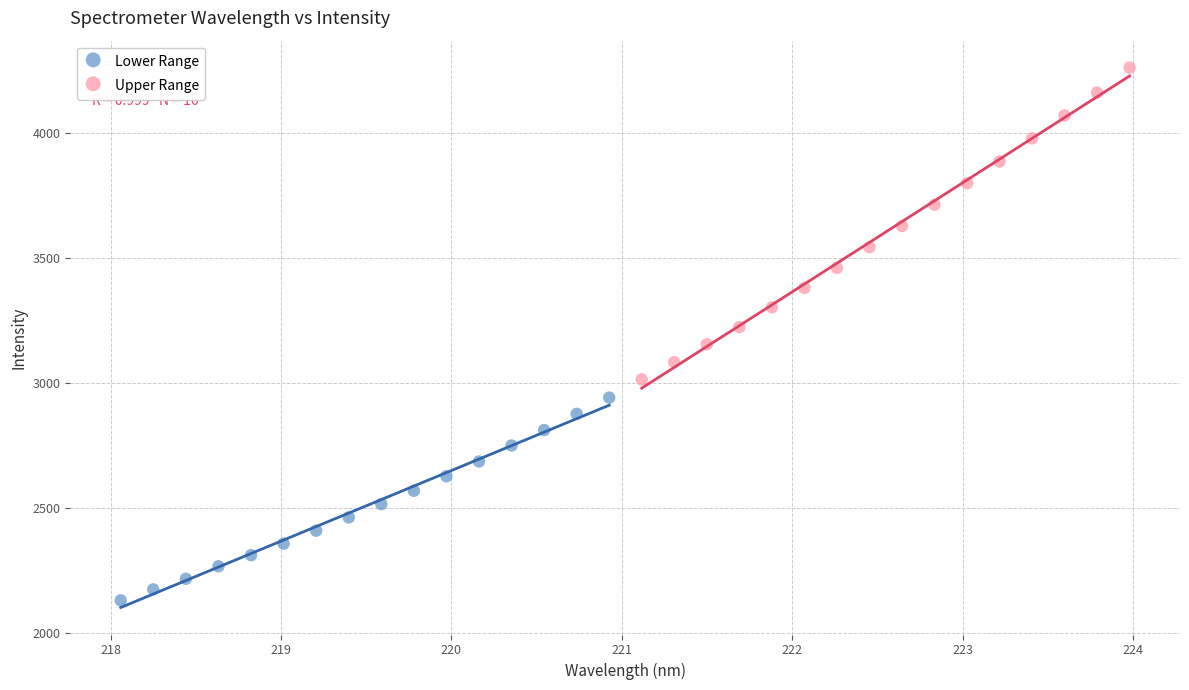

What are all the series names shown in the legend?

Lower Range, Upper Range